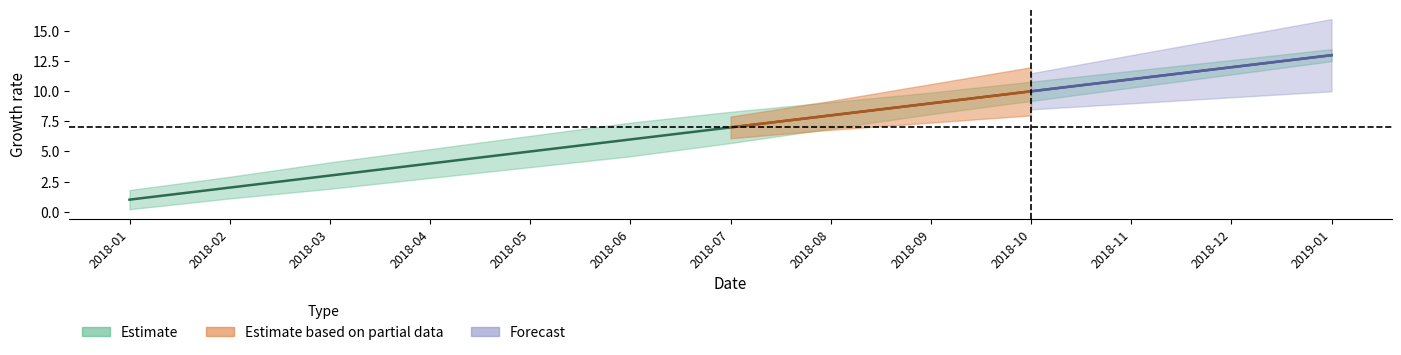

What is the minimum value shown in the chart?

0.2